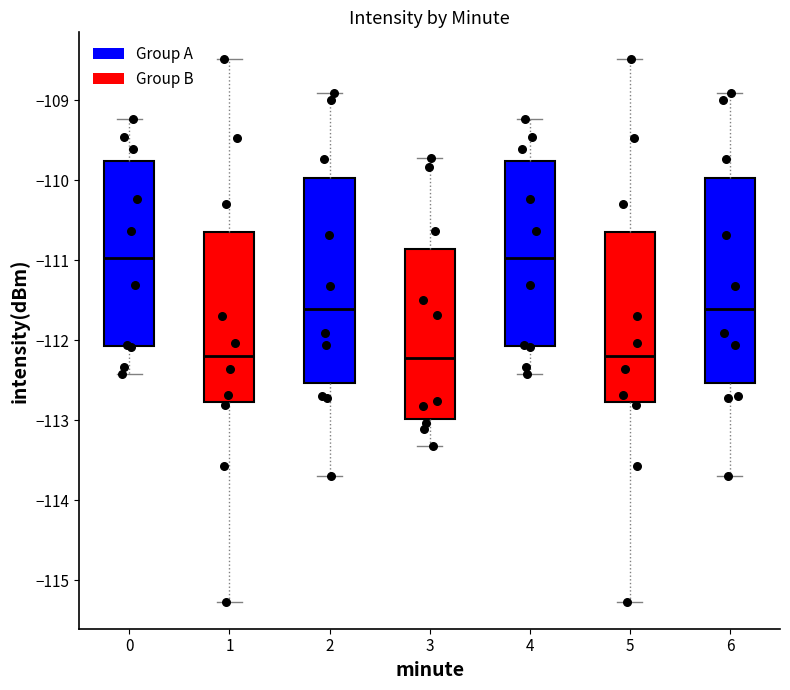

Reading left to right, read every box against the y-axis: the position of its median line, the range the box covers, and the ends of its whiskers. The values are not printed on the chart, so give them approximately, as read against the axis.

0: median -111.0, box -112.1 to -109.8, whiskers -112.4 to -109.2
1: median -112.2, box -112.8 to -110.6, whiskers -115.3 to -108.5
2: median -111.6, box -112.5 to -110.0, whiskers -113.7 to -108.9
3: median -112.2, box -113.0 to -110.9, whiskers -113.3 to -109.7
4: median -111.0, box -112.1 to -109.8, whiskers -112.4 to -109.2
5: median -112.2, box -112.8 to -110.6, whiskers -115.3 to -108.5
6: median -111.6, box -112.5 to -110.0, whiskers -113.7 to -108.9